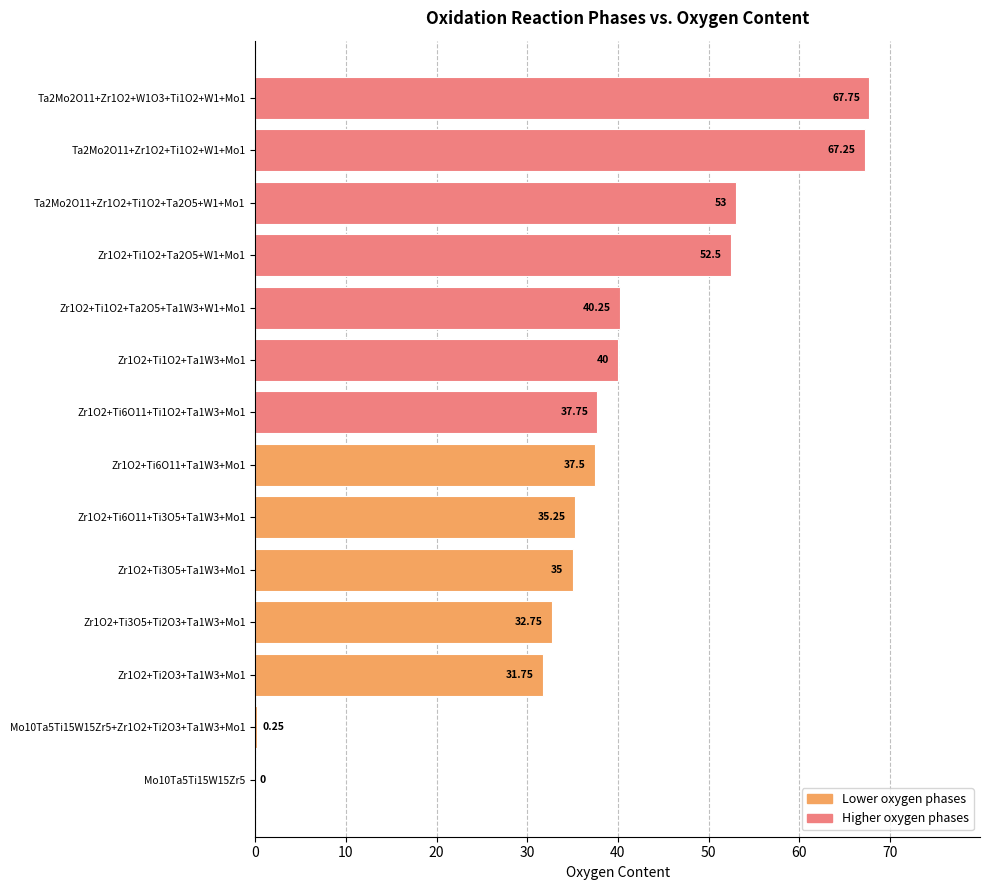

How many categories are shown in the chart?

14